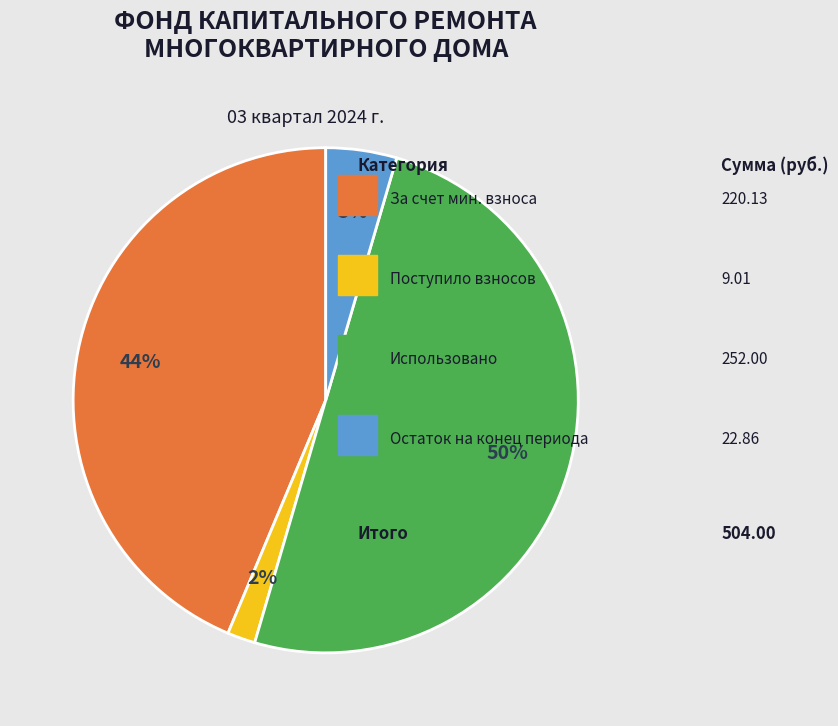

To the nearest percent, what is the average slice percentage?

25%